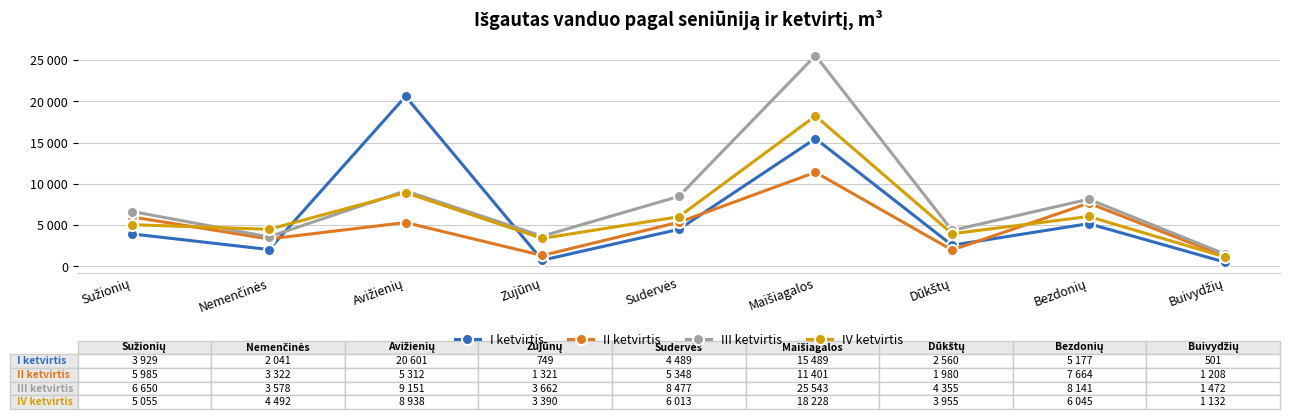

How many times do I ketvirtis and III ketvirtis cross each other?

2